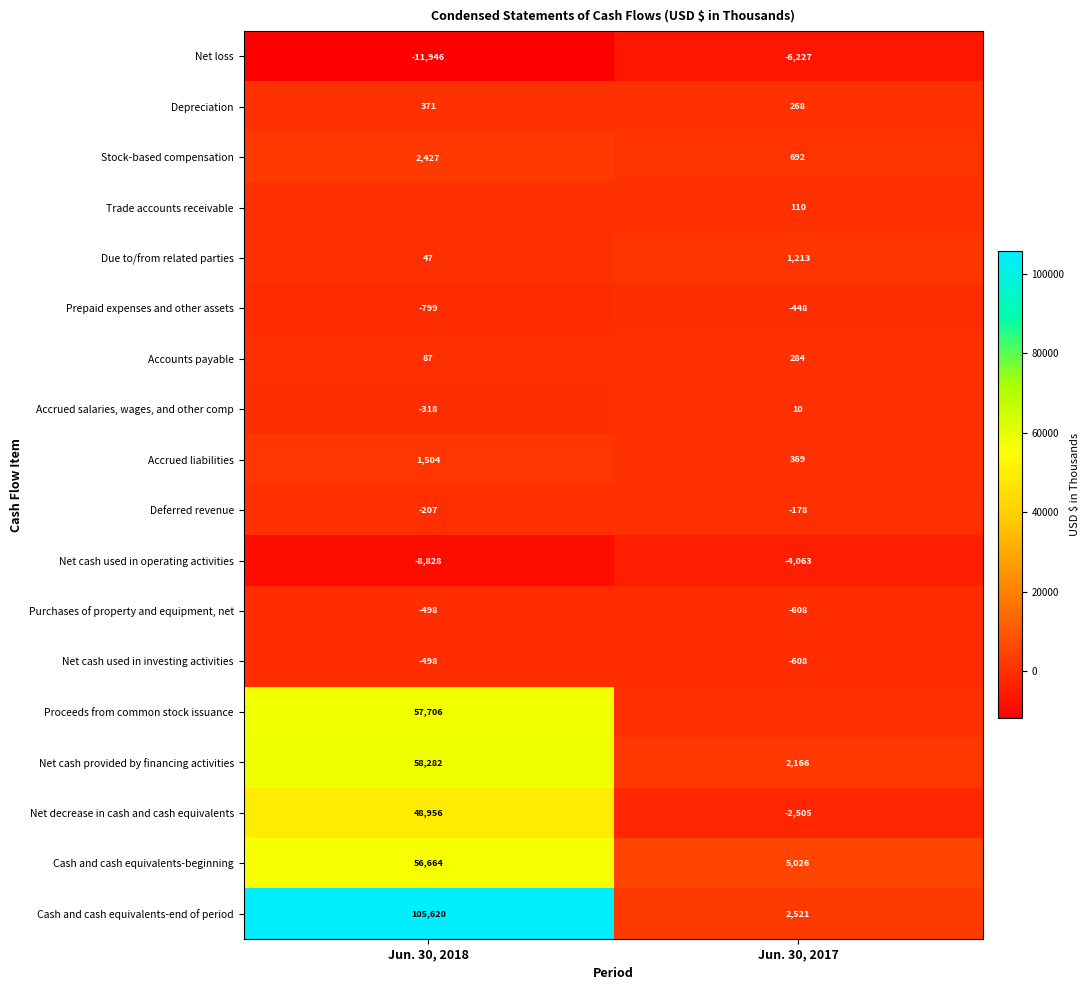

List the labels in order of Prepaid expenses and other assets value, smallest first.

Jun. 30, 2018, Jun. 30, 2017